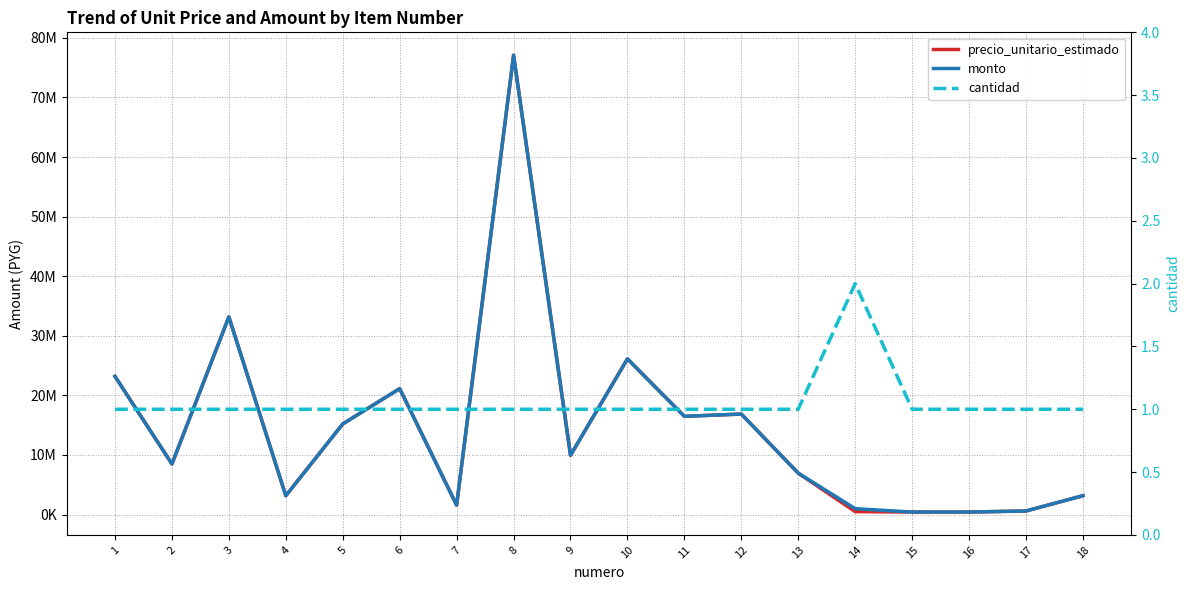

List the series in order of their peak value, highest first.

precio_unitario_estimado, monto, cantidad